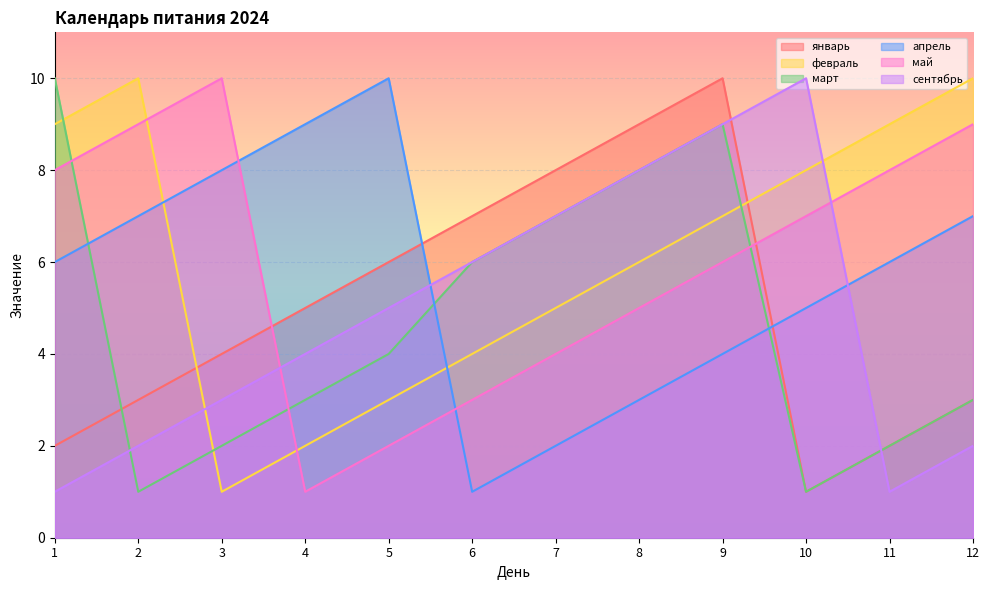

Rank the series at 3 from highest to lowest value.

май, апрель, январь, сентябрь, март, февраль